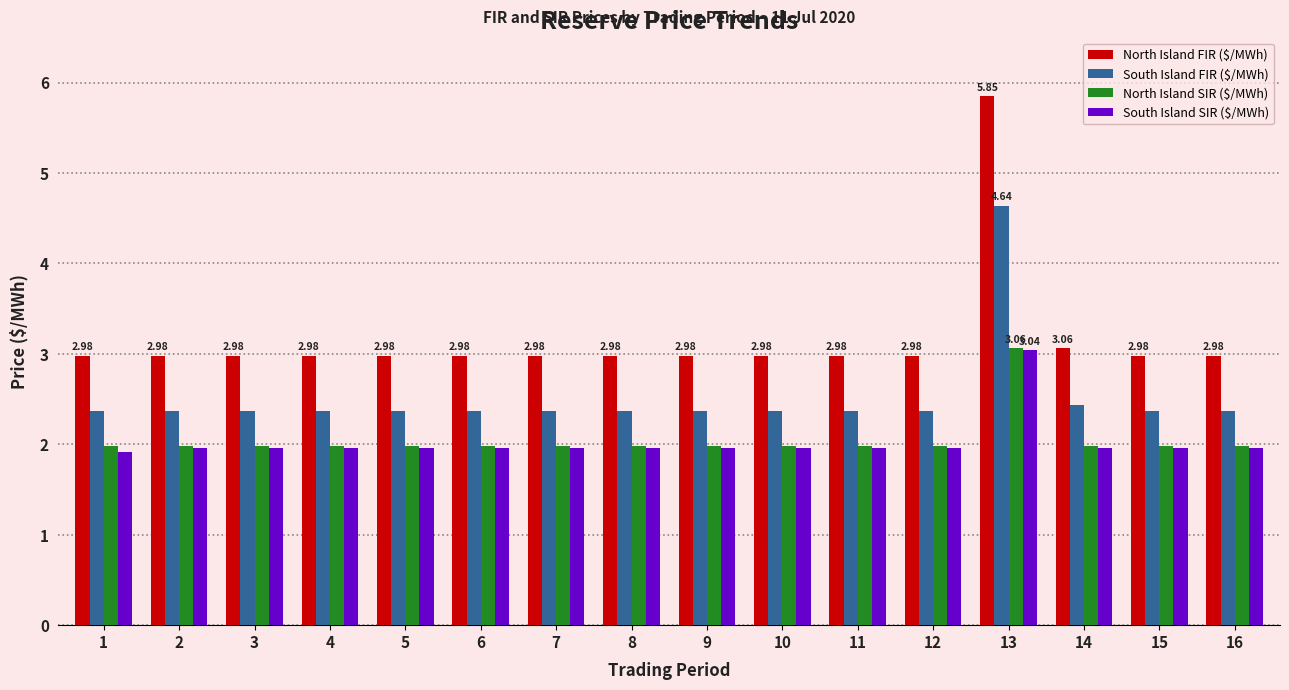

True or false: South Island FIR ($/MWh) has a value of 4.0 at 14.

False